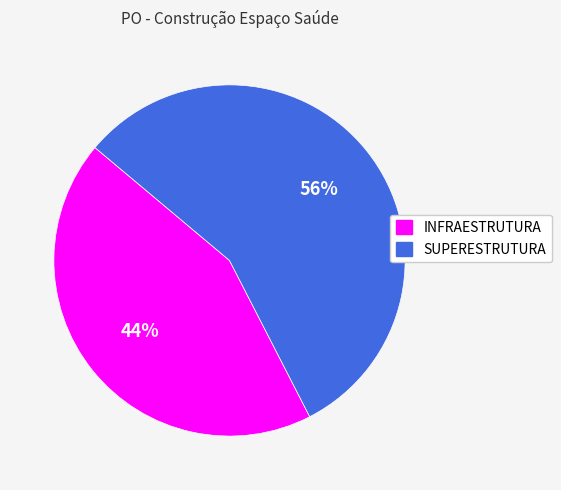

Which category has the smallest portion of the pie?

INFRAESTRUTURA